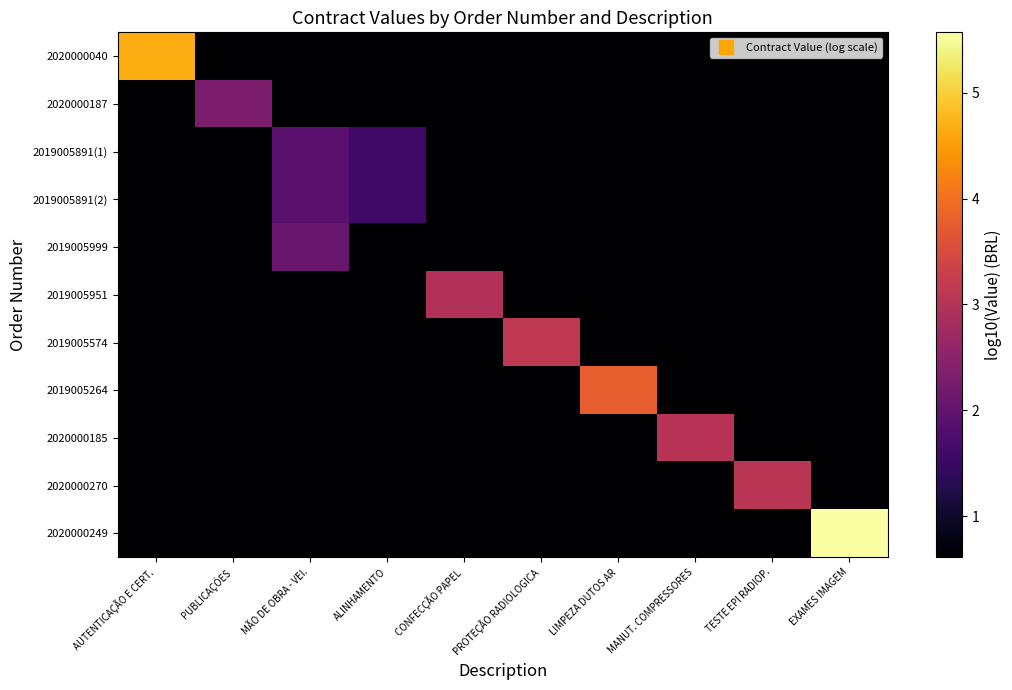

What is the maximum value shown in the chart?

5.6